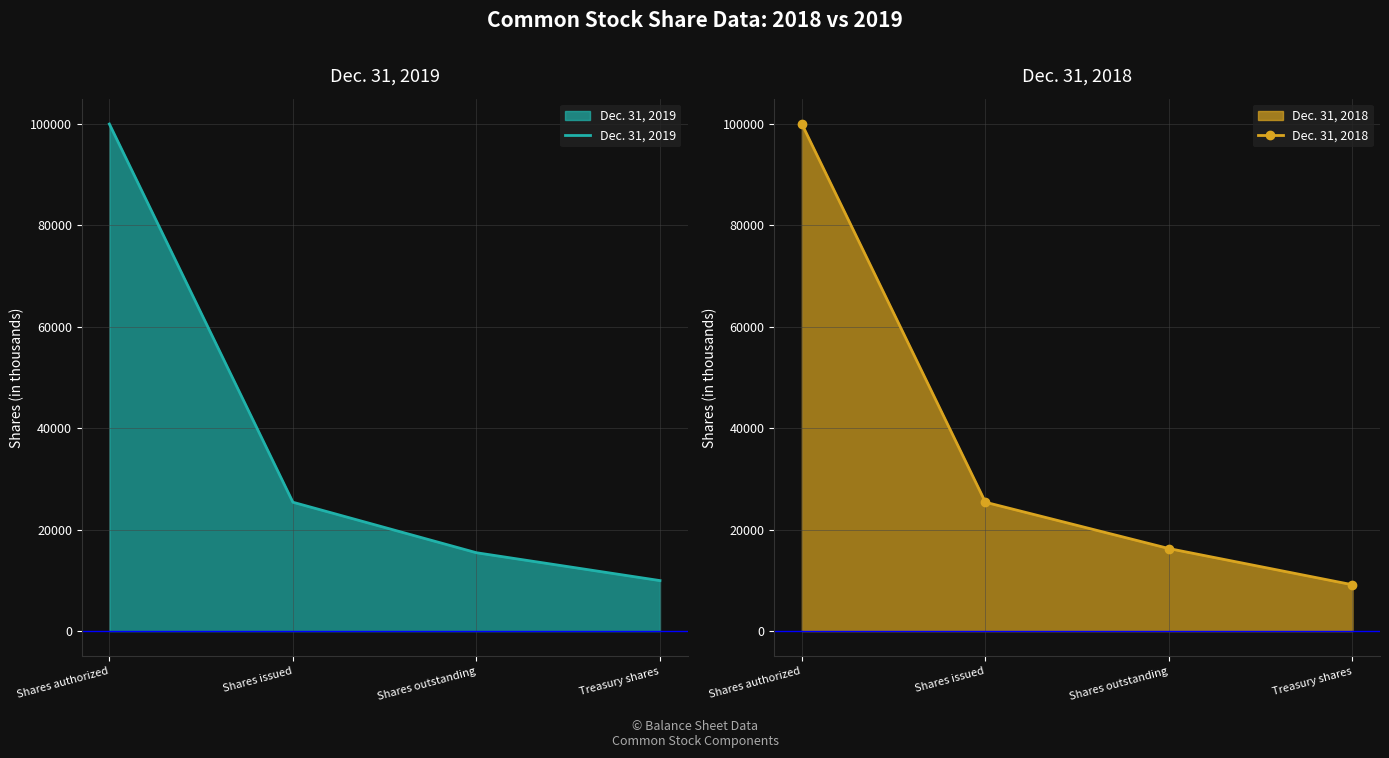

At which label does Dec. 31, 2018 first exceed 25413?

Shares authorized